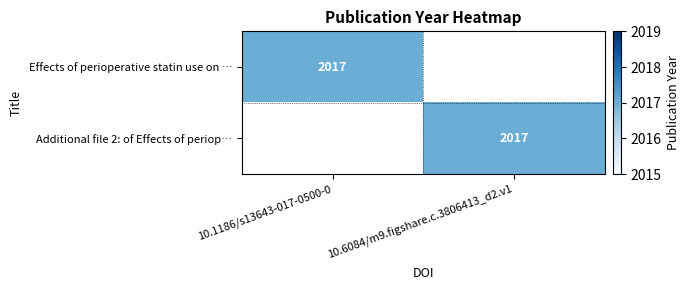

The value of Effects of perioperative statin use on … at 10.1186/s13643-017-0500-0 is 3625. True or false?

False